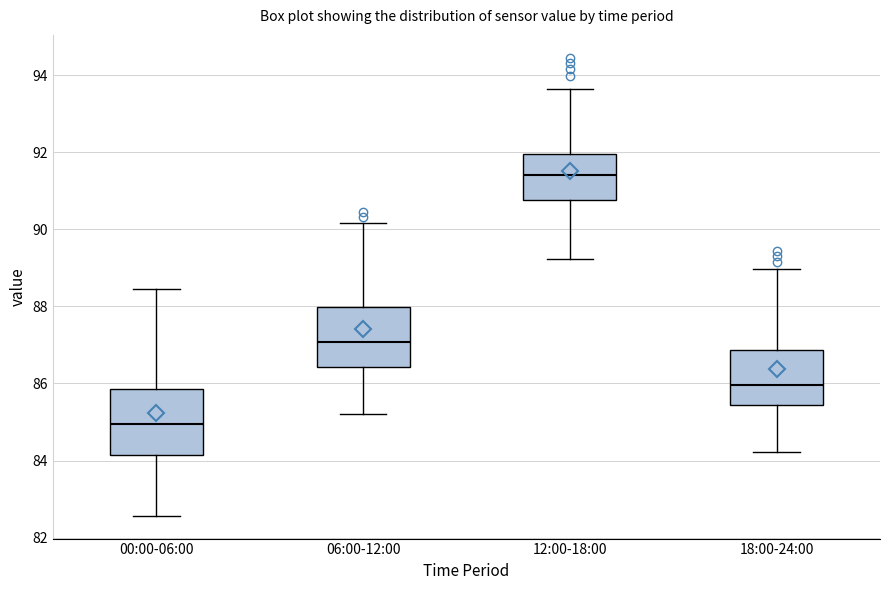

Reading left to right, transcribe this box plot: for each box, give where its median line is, the range the box spans, and where its two whiskers end, as read against the y-axis. The values are not printed on the chart, so give them approximately, as read against the axis.

00:00-06:00: median 85.0, box 84.2 to 85.8, whiskers 82.6 to 88.4
06:00-12:00: median 87.0, box 86.4 to 88.0, whiskers 85.2 to 90.2
12:00-18:00: median 91.4, box 90.8 to 92.0, whiskers 89.2 to 93.6
18:00-24:00: median 86.0, box 85.4 to 86.8, whiskers 84.2 to 89.0